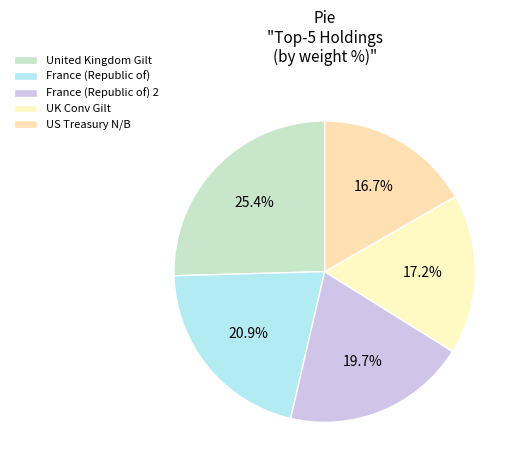

Which slice is the largest?

United Kingdom Gilt